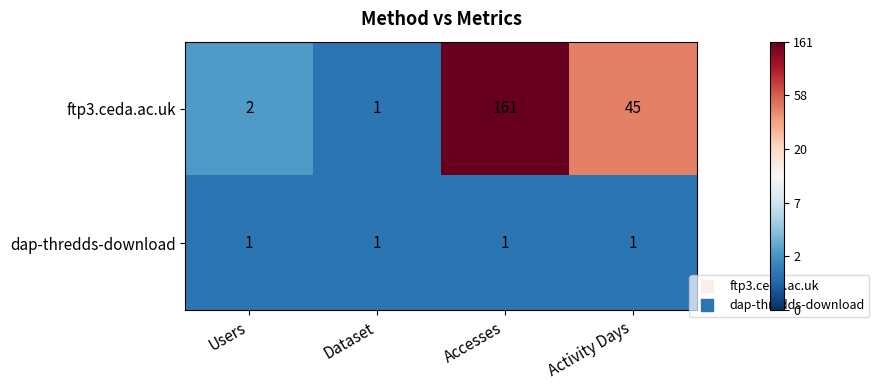

At which category is the sum across all series the highest?

Accesses